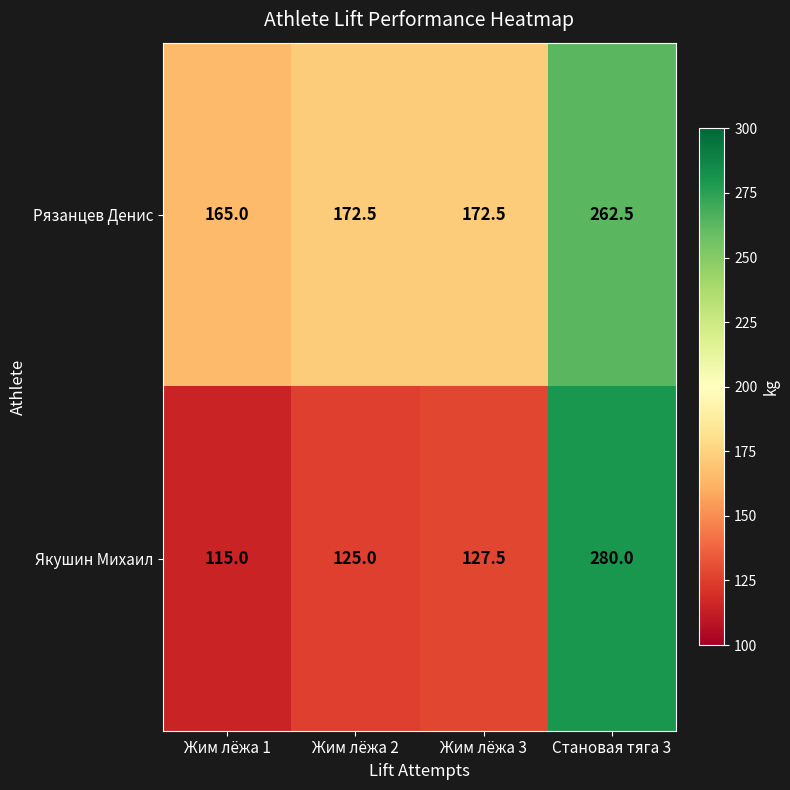

Which series has the largest total across all categories?

Рязанцев Денис